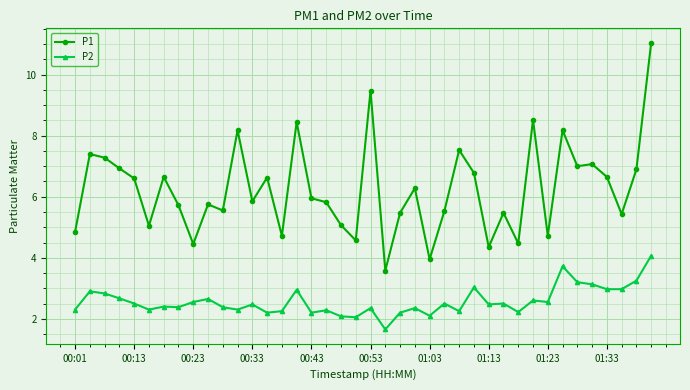

What is the difference between the maximum and second lowest values in the P2 series?

2.0